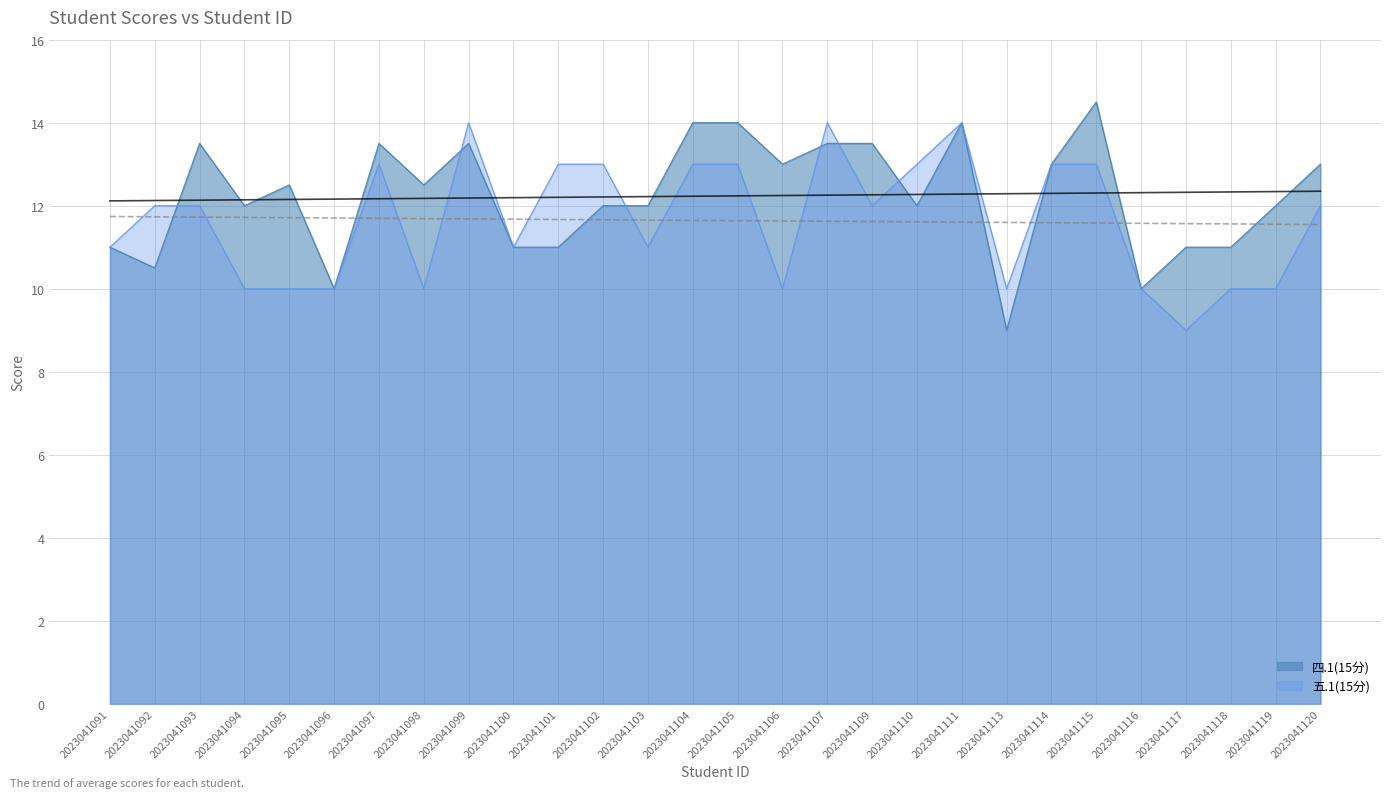

Does the chart display data point markers on the line(s)?

No